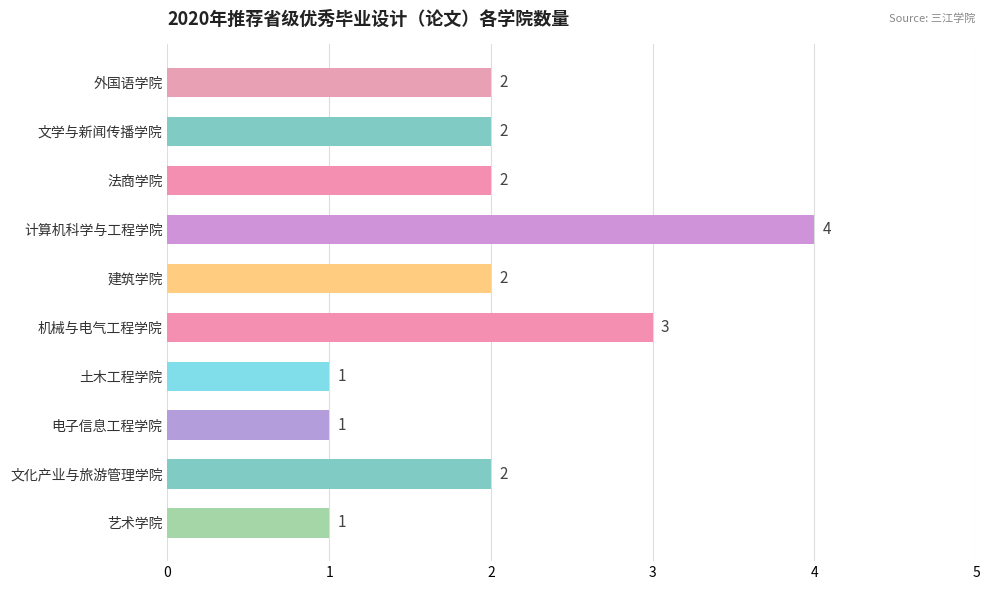

Are the bars grouped side by side (vs. stacked)?

No